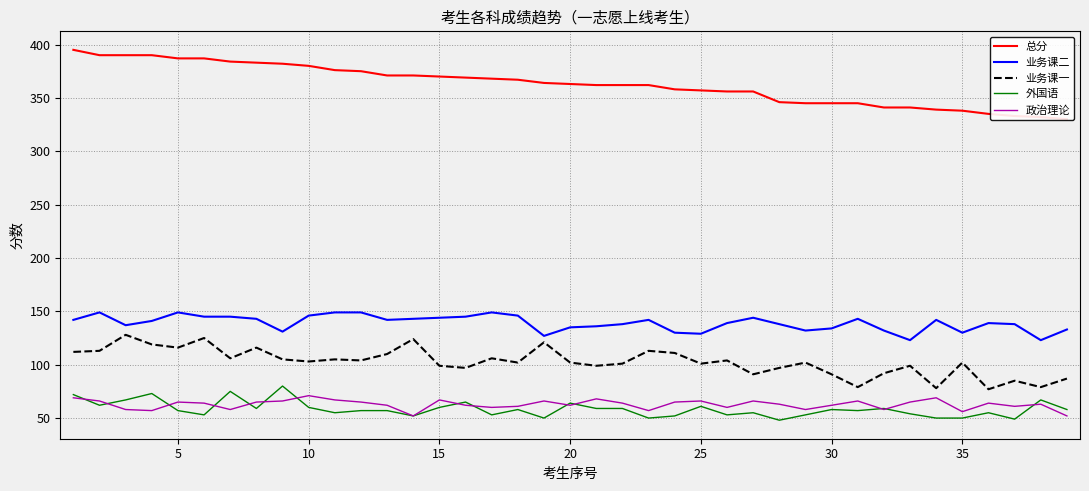

True or false: 业务课二 and 外国语 intersect in this chart.

False